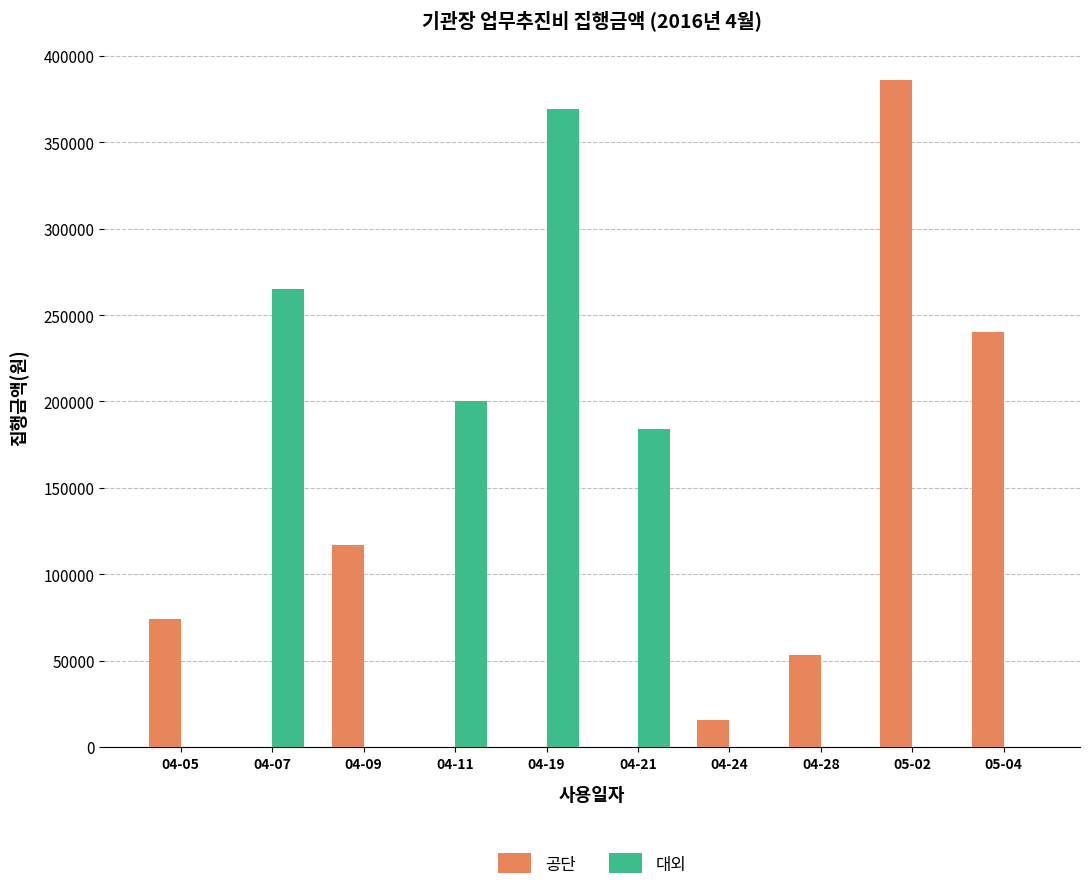

Is the value of 대외 at 04-21 greater than the value of 공단 at 04-24?

Yes